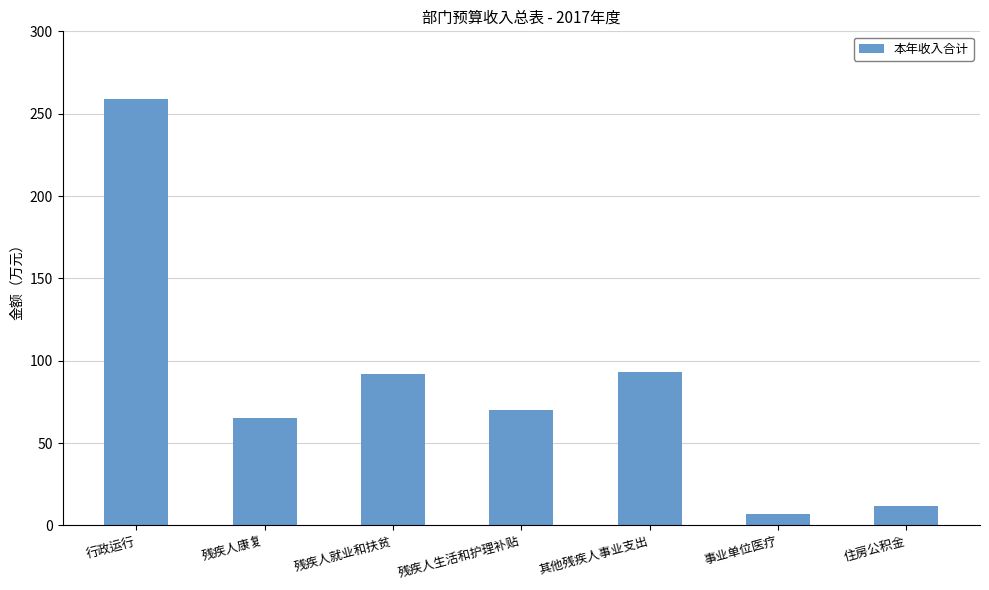

Which category has the highest value across all series?

行政运行